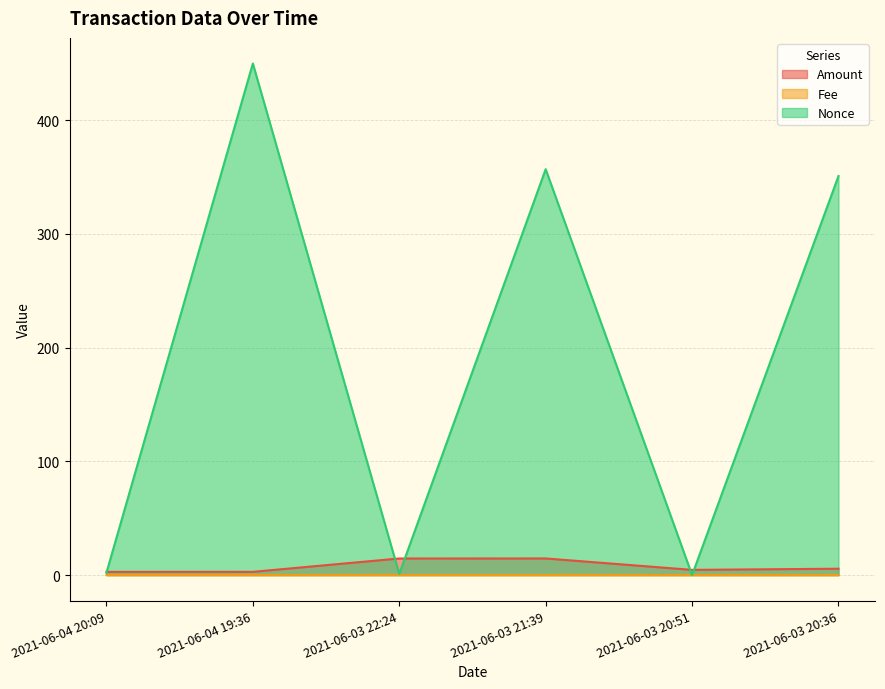

How many lines are shown in the chart?

3